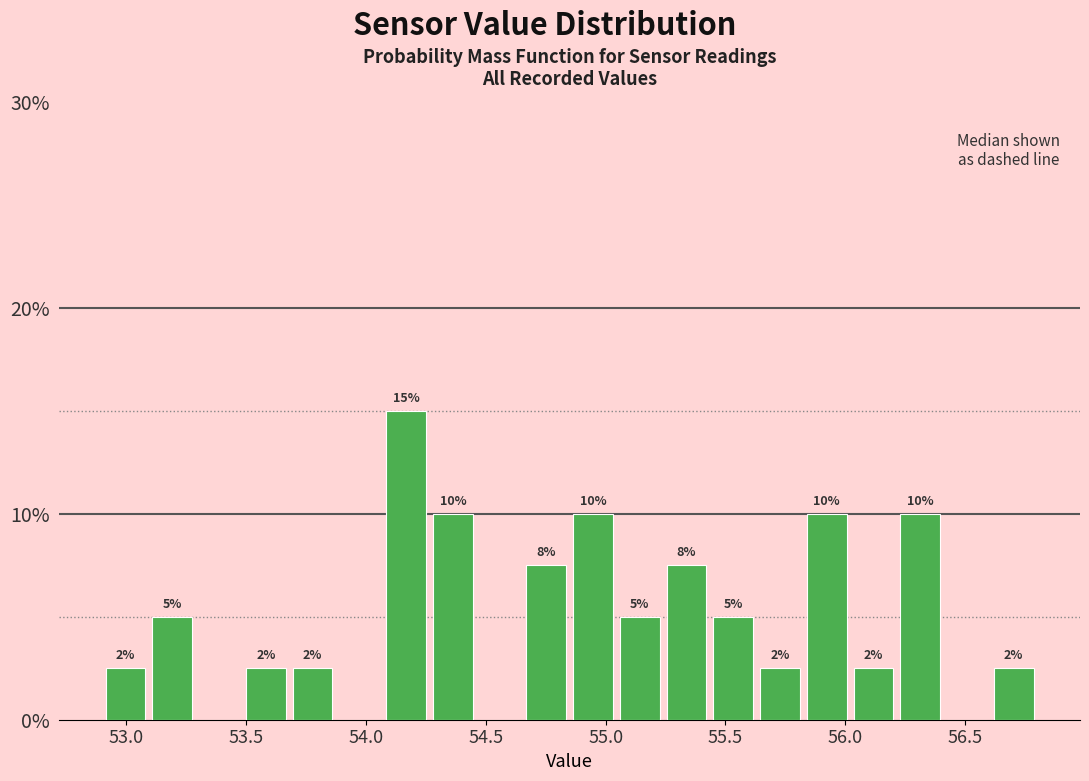

Read against the x-axis, roughly where is the centre of the tallest bar?

54.15